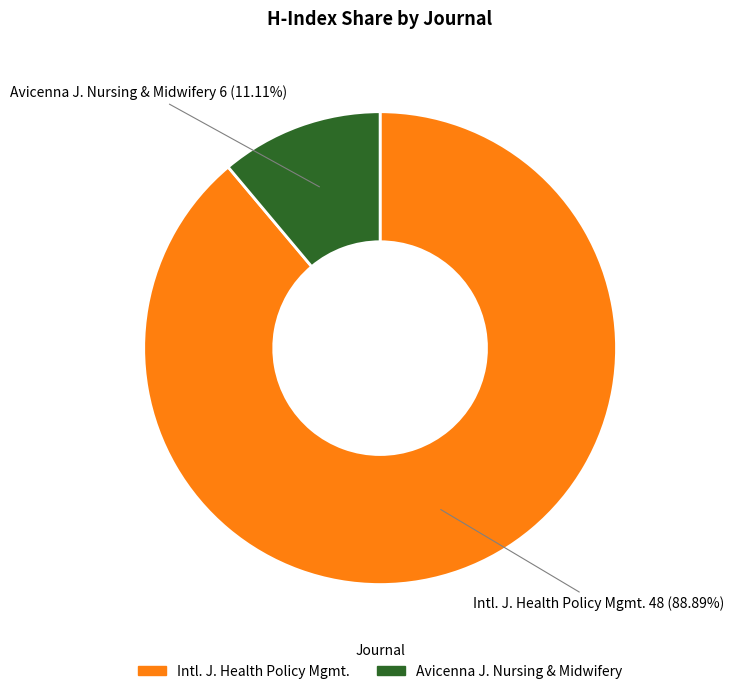

Does any single category account for the majority?

Yes